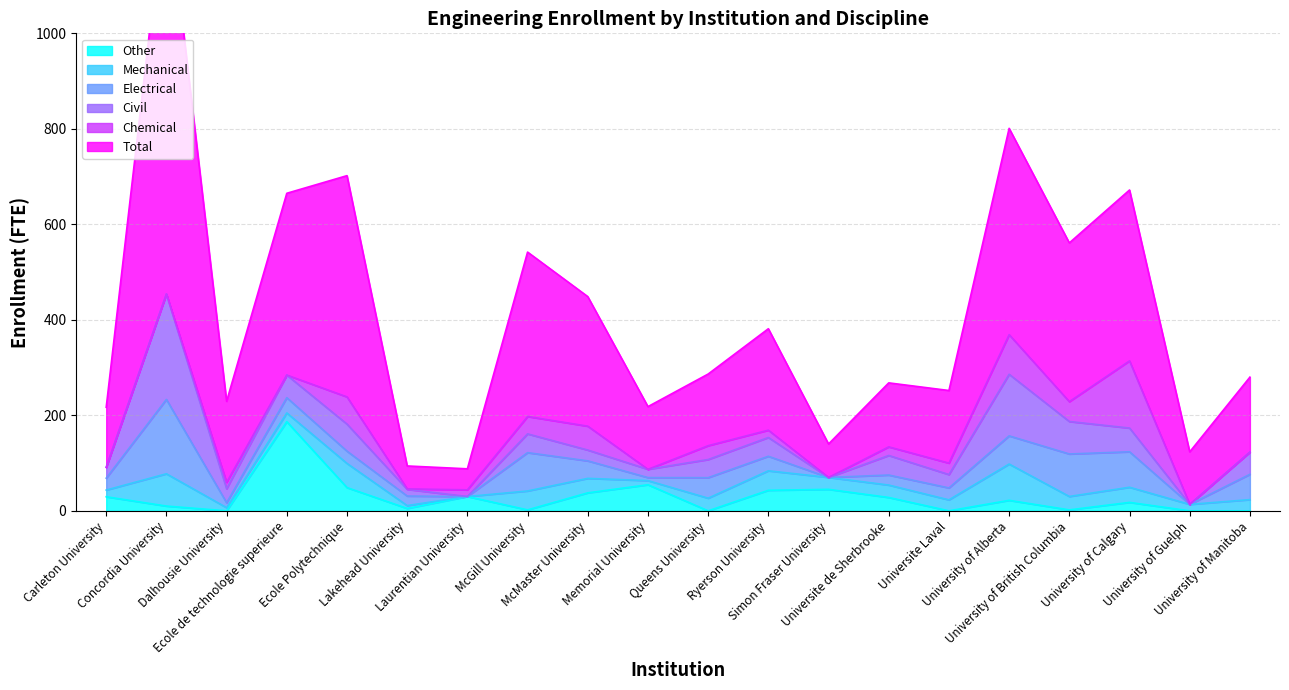

What is the highest value of the Other series?

186.7